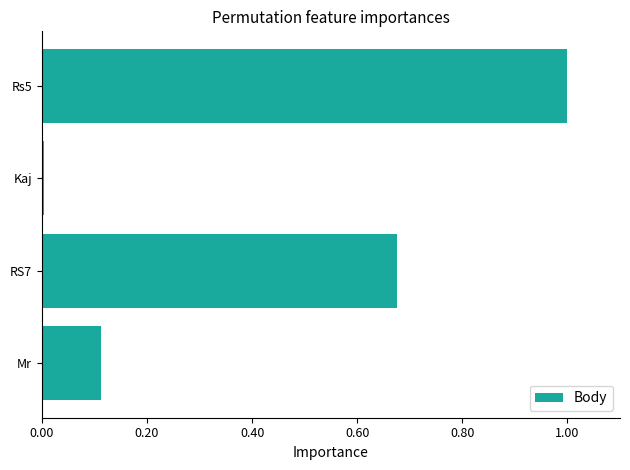

What is the sum of the values at RS7 and Mr?

0.8